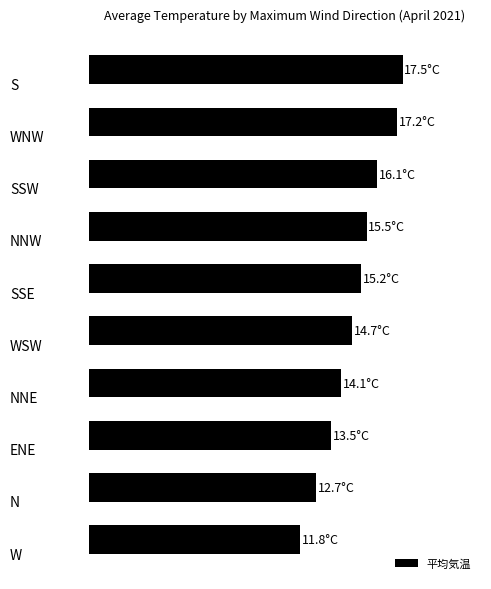

What is the sum of all values?

148.3